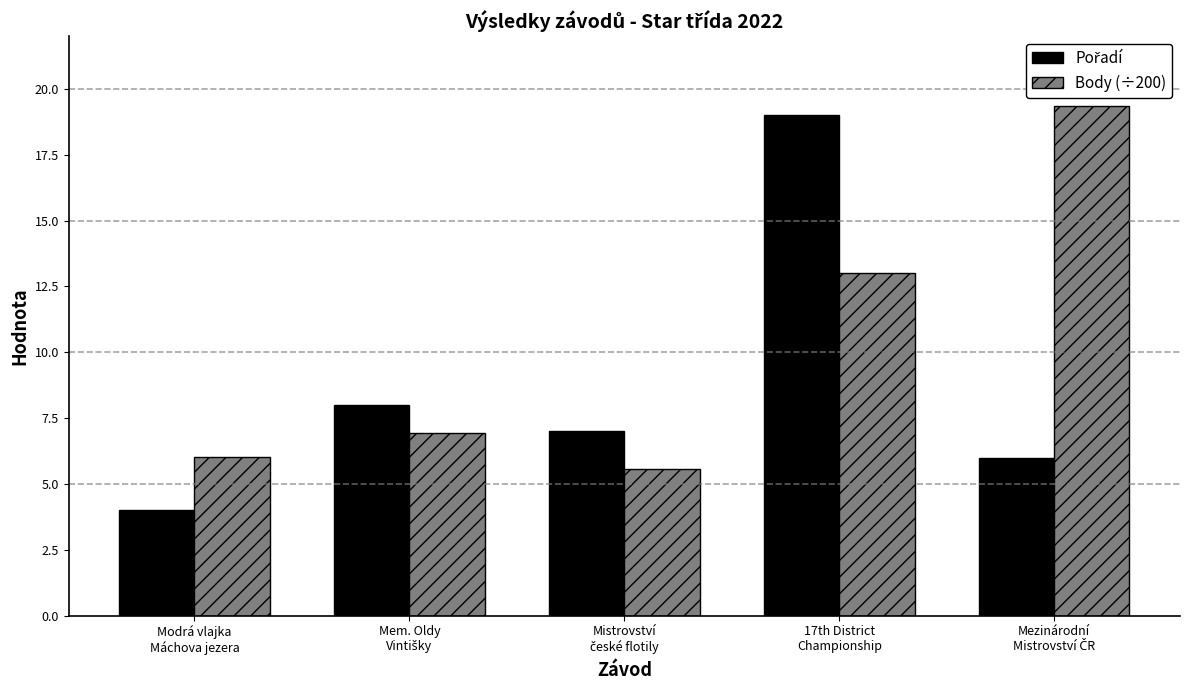

Does the chart contain any negative values?

No